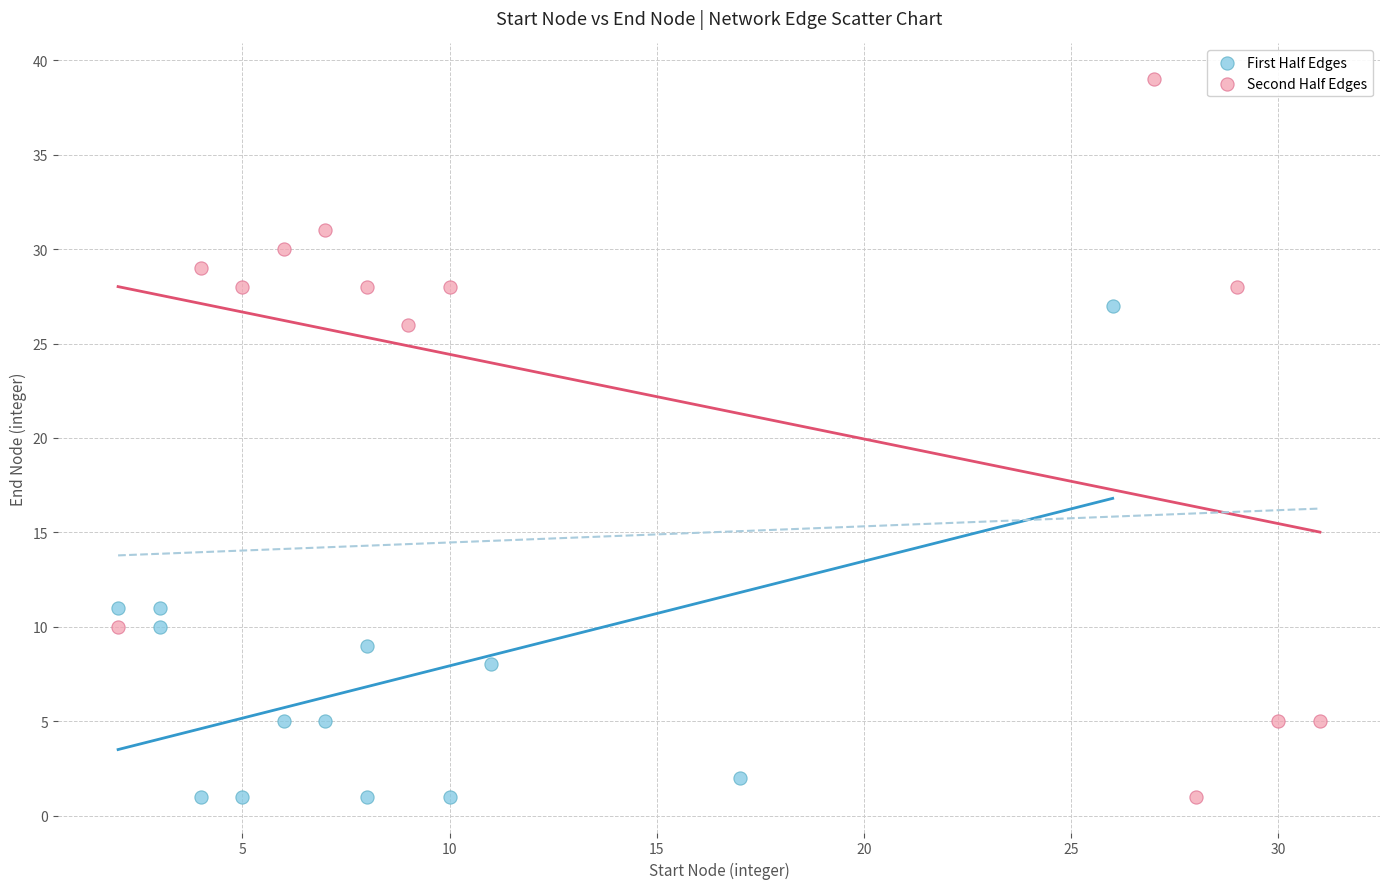

Which series reaches the maximum Y coordinate?

Second Half Edges